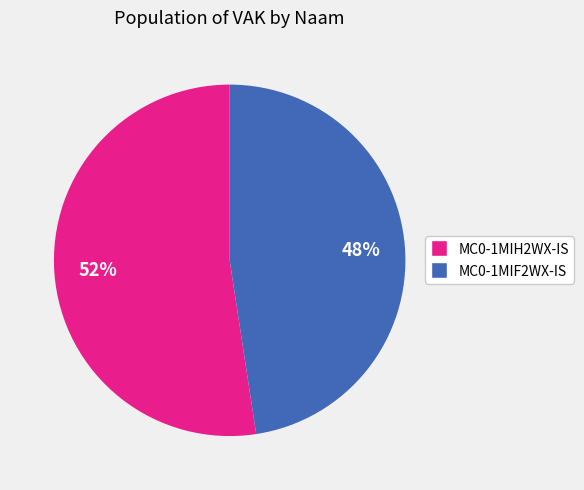

To the nearest percent, what is the average slice percentage?

50%